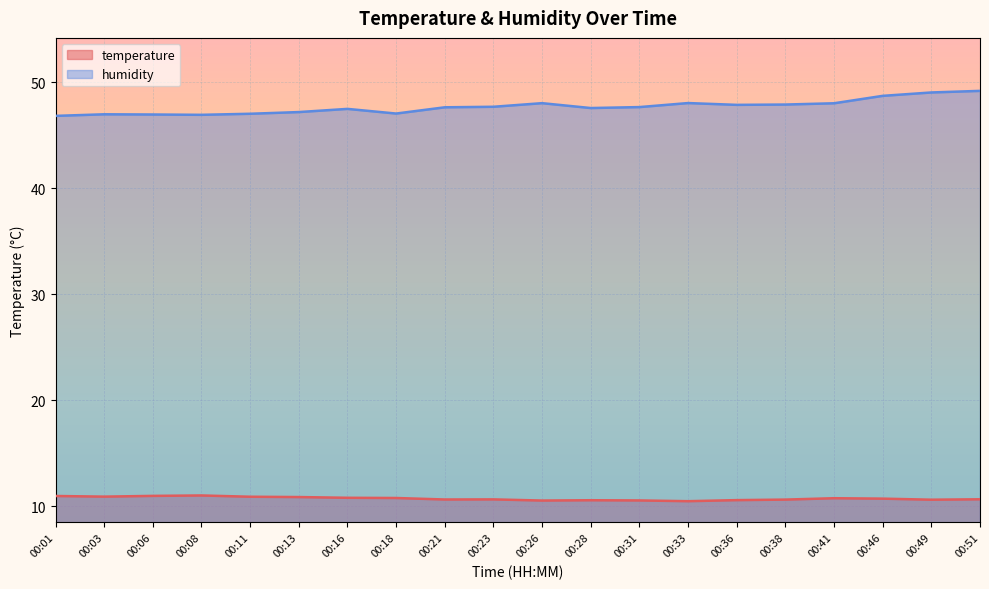

Reading left to right, list all the values displayed in this chart.

temperature: 10.9	10.9	11.0	11.0	10.9	10.8	10.8	10.8	10.6	10.6	10.5	10.6	10.5	10.5	10.6	10.6	10.7	10.7	10.6	10.6
humidity: 46.8	47.0	47.0	46.9	47.0	47.2	47.5	47.0	47.6	47.7	48.0	47.6	47.6	48.0	47.9	47.9	48.0	48.7	49.0	49.2